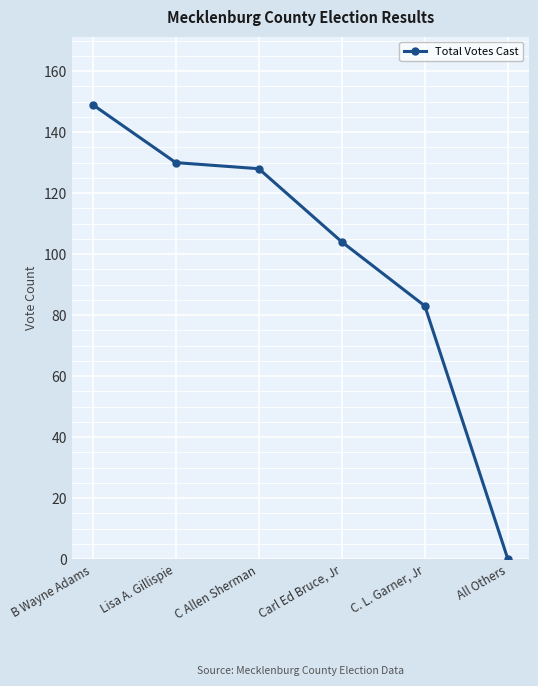

What value does the data have at B Wayne Adams, to the nearest 50?

150